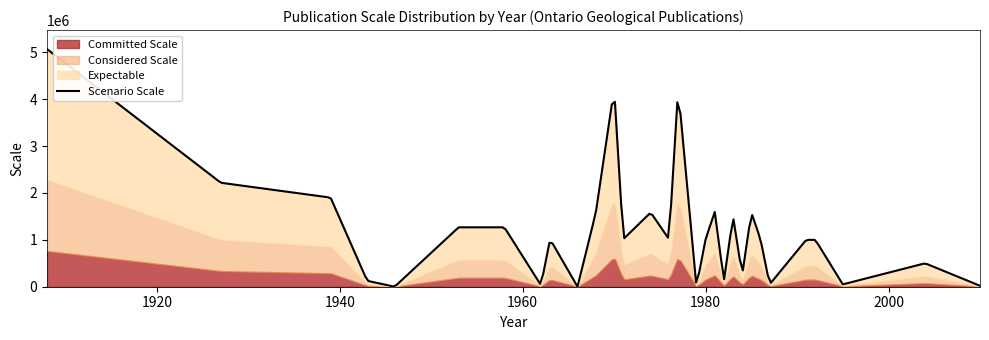

The value at 1983 is 2028070. True or false?

False